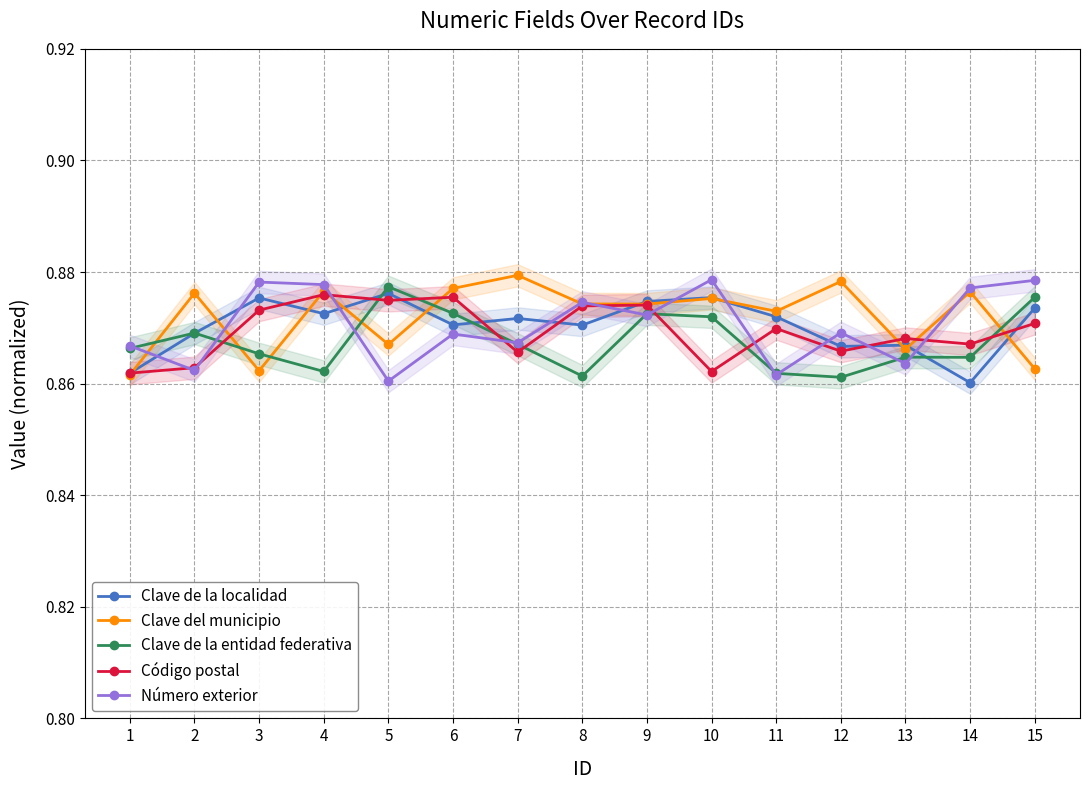

Rank the series by their maximum value, from highest to lowest.

Clave del municipio, Número exterior, Clave de la entidad federativa, Clave de la localidad, Código postal